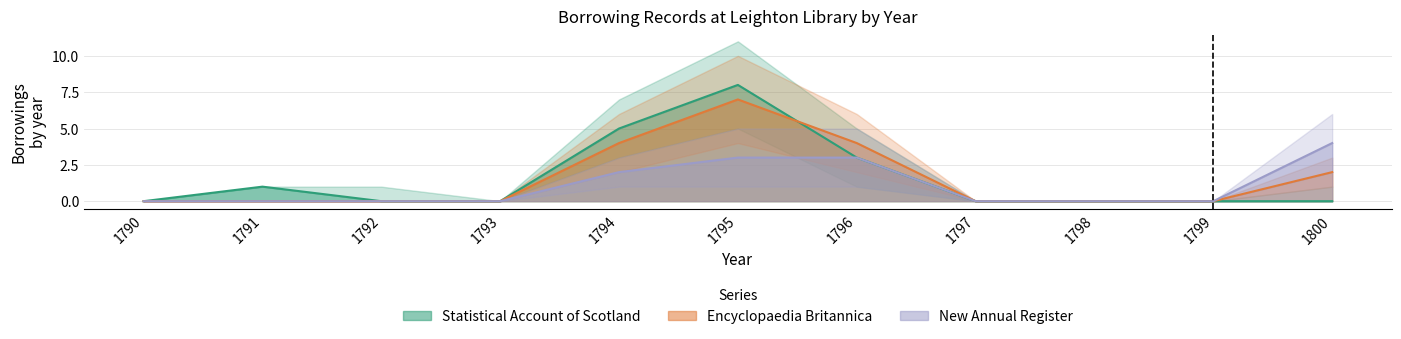

Reading right to left, what are all the values shown in this chart?

Statistical Account of Scotland: 0	0	0	0	3	8	5	0	0	1	0
Encyclopaedia Britannica: 2	0	0	0	4	7	4	0	0	0	0
New Annual Register: 4	0	0	0	3	3	2	0	0	0	0